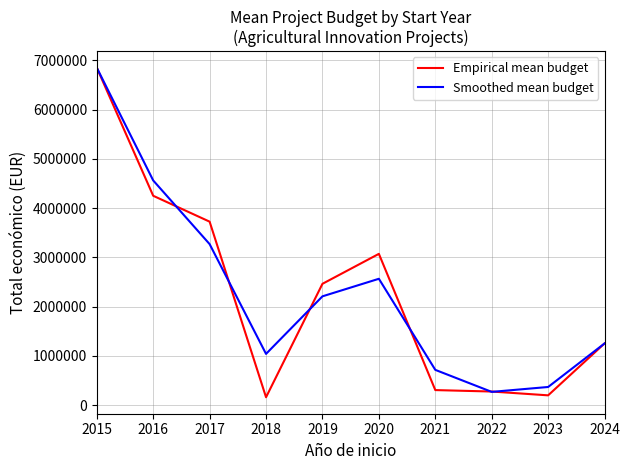

What is the greatest value displayed?

6850000.0